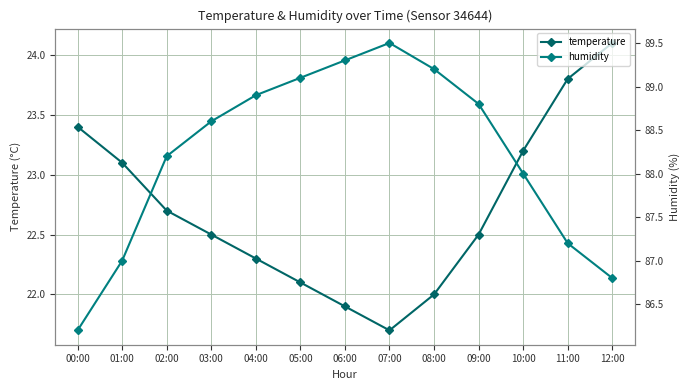

True or false: temperature and humidity intersect in this chart.

False